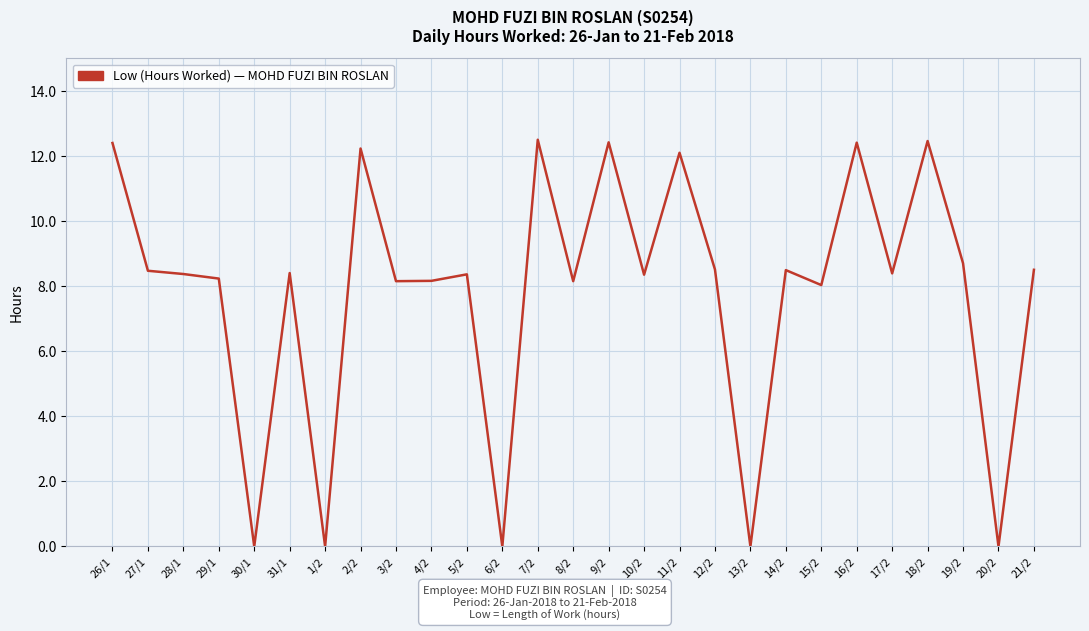

Approximately how many times larger is the value at 26/1 compared to 31/1?

1.5